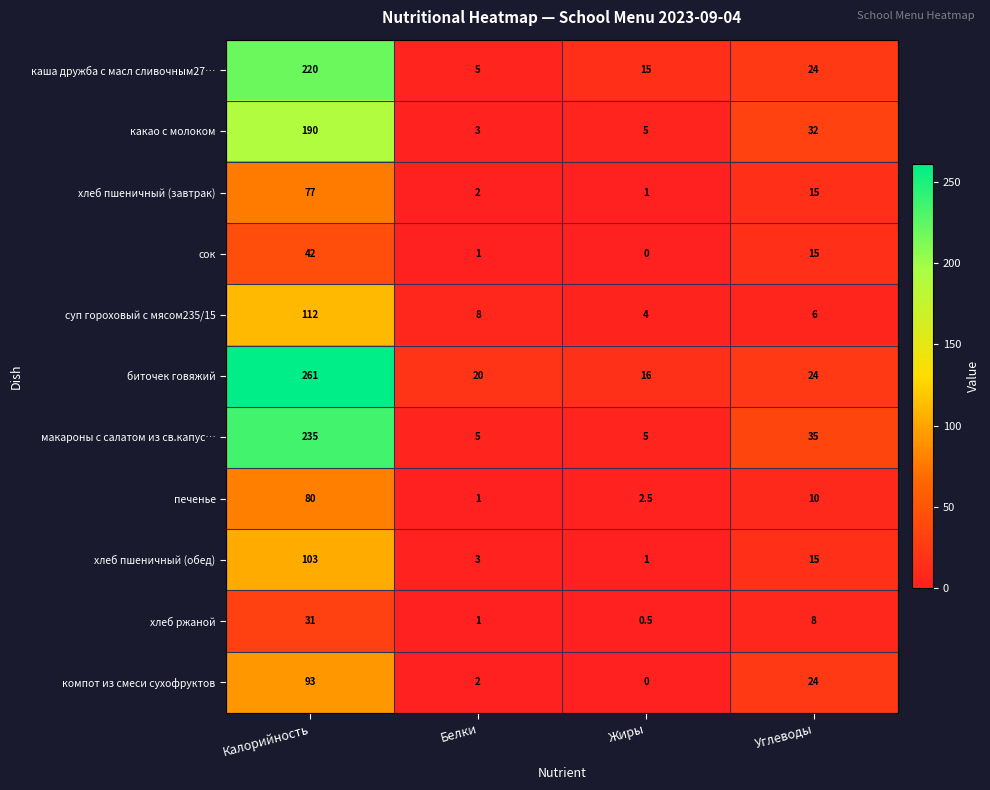

List the labels in order of сок value, largest first.

Калорийность, Углеводы, Белки, Жиры